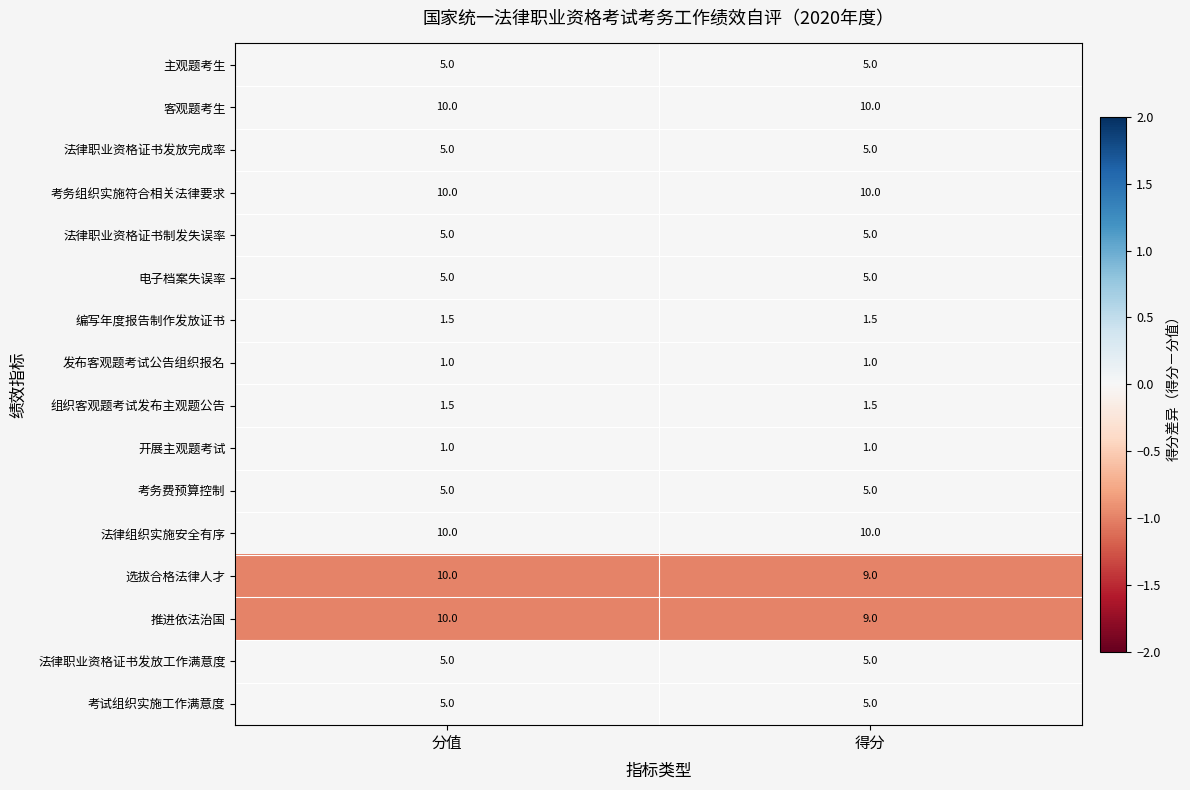

What is the maximum value shown in the chart?

10.0